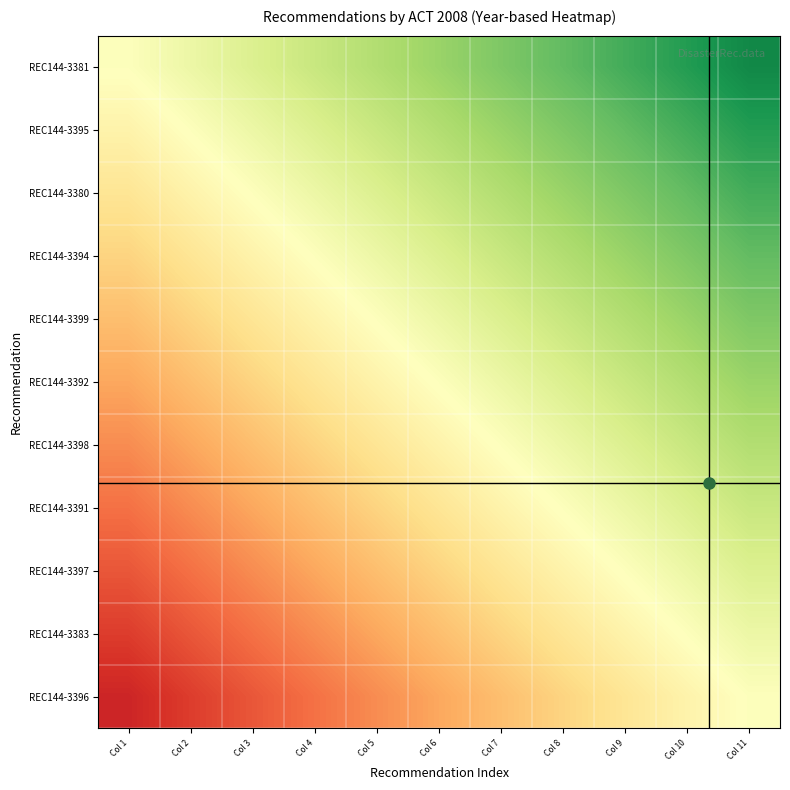

How many distinct data groups are displayed?

11